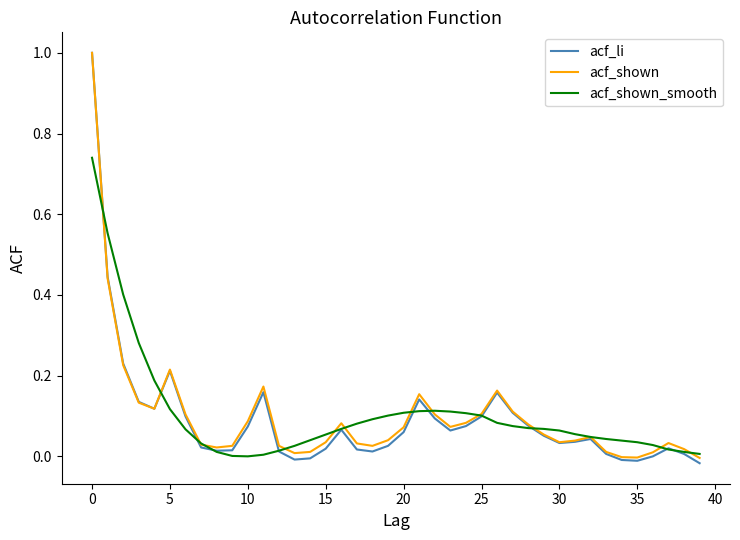

What is the sum of all acf_shown values?

4.0